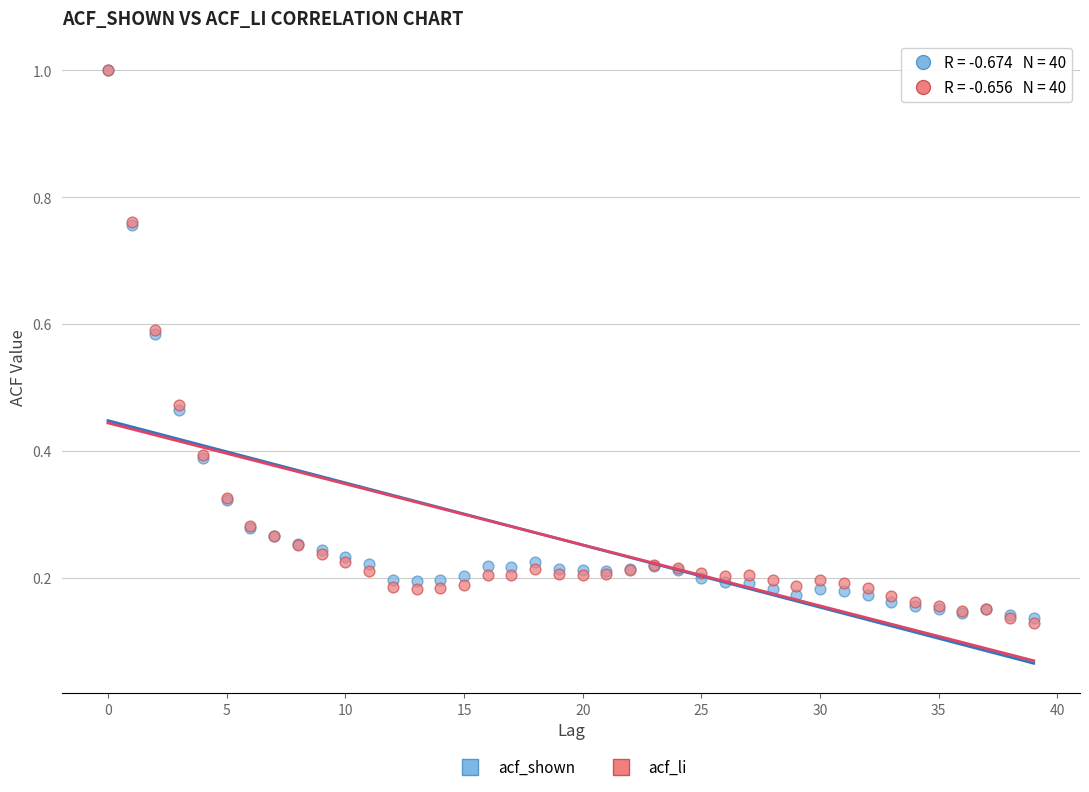

What are all the series names shown in the legend?

acf_shown, acf_li